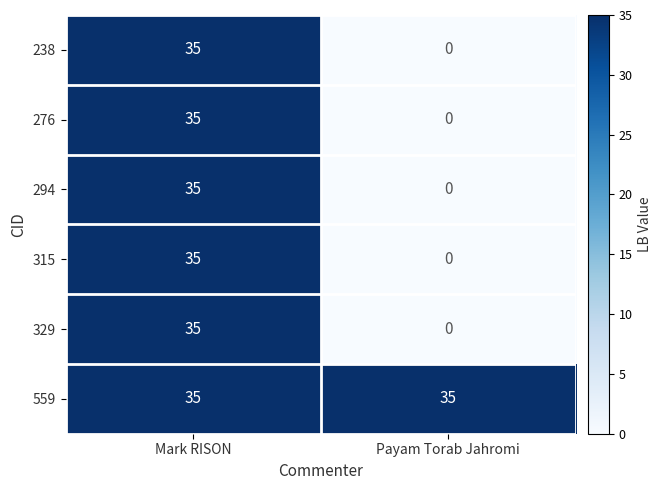

At which category is the sum across all series the highest?

Mark RISON